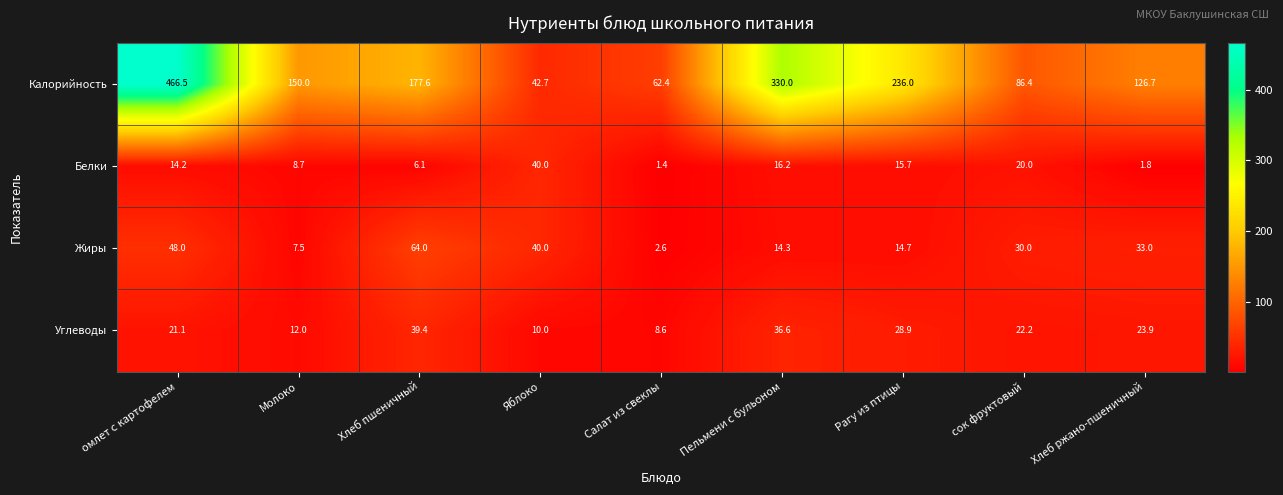

True or false: Жиры has a value of 1.1 at Салат из свеклы.

False